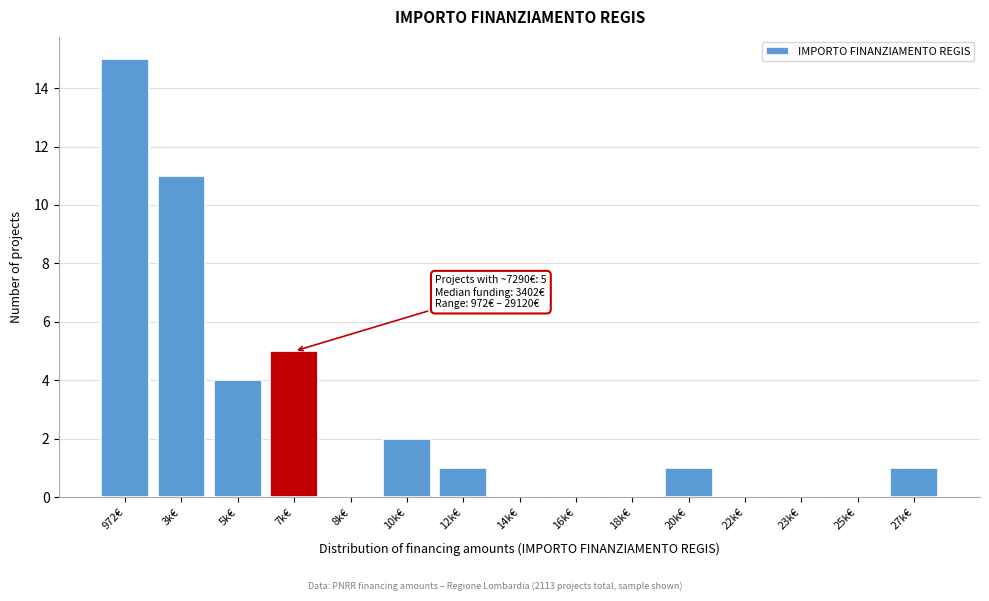

Reading right to left, transcribe all the data shown in this chart.

27k€=1	25k€=0	23k€=0	22k€=0	20k€=1	18k€=0	16k€=0	14k€=0	12k€=1	10k€=2	8k€=0	7k€=5	5k€=4	3k€=11	972€=15